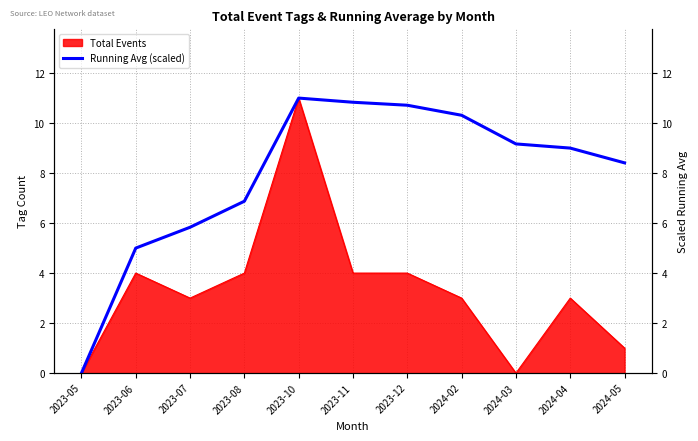

The chart shows a value of 5.0 at 2023-06. True or false?

True